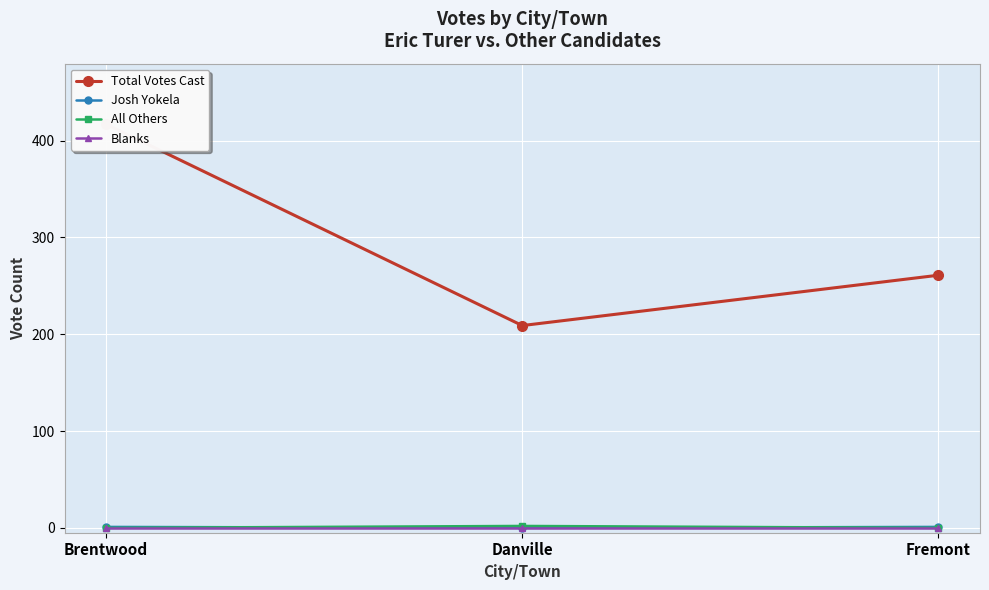

Which category has the highest value across all series?

Brentwood